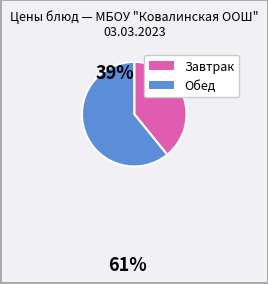

Is there a majority slice in this chart?

Yes